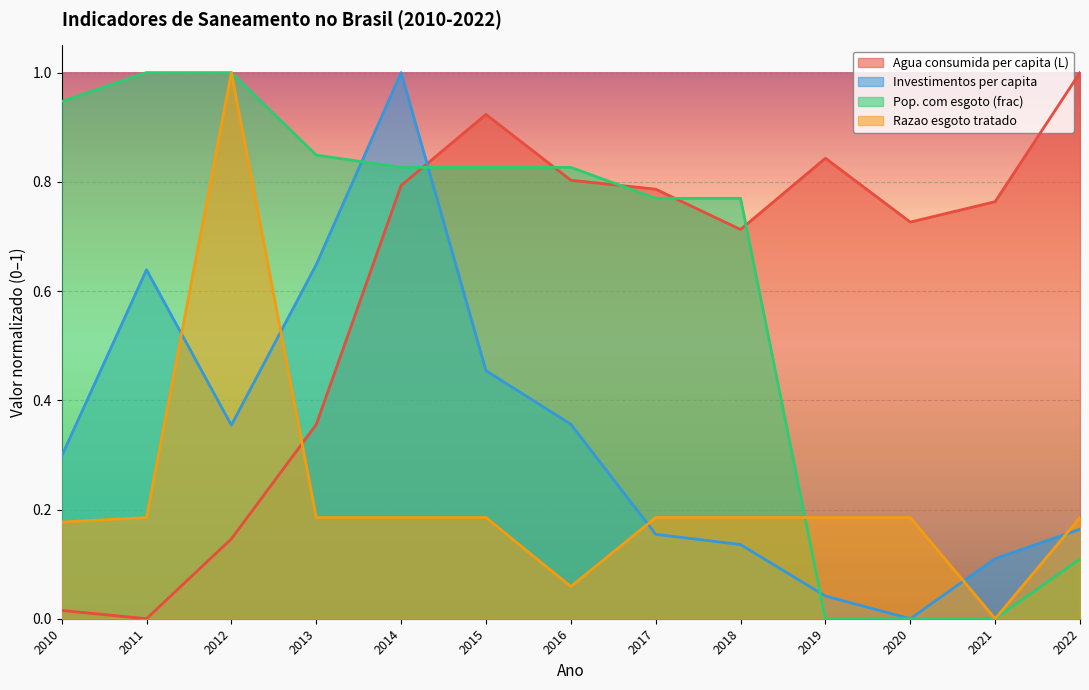

Between 2010 and 2022, which is larger?

2022